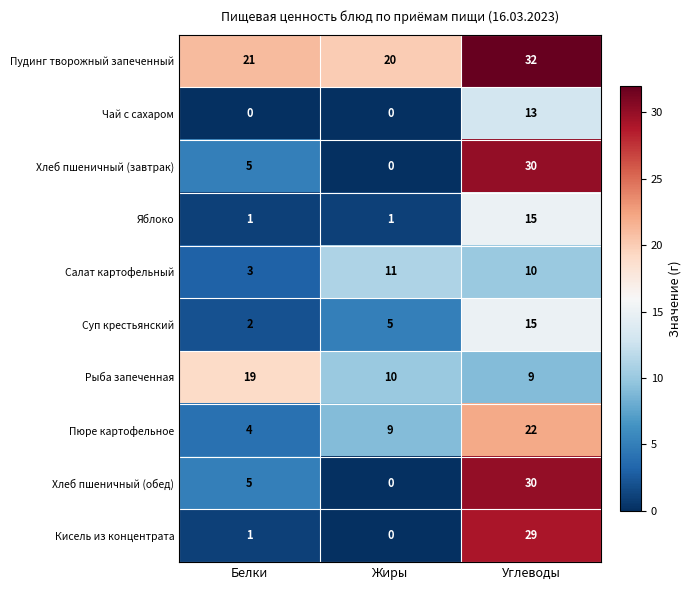

What is the spread (max minus min) of values at Углеводы?

23